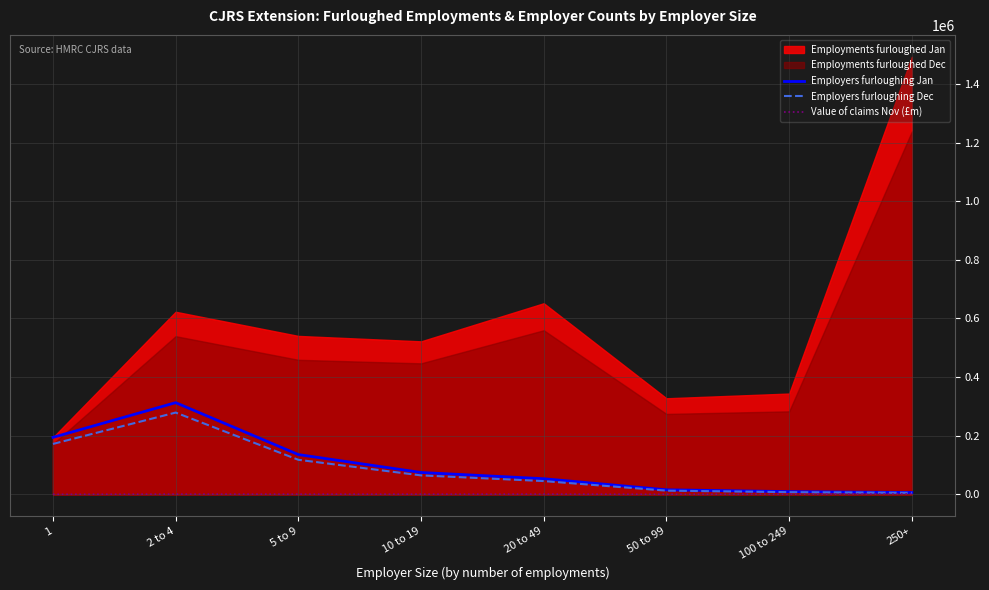

Which category has the highest value in the Employers furloughing Jan series?

2 to 4